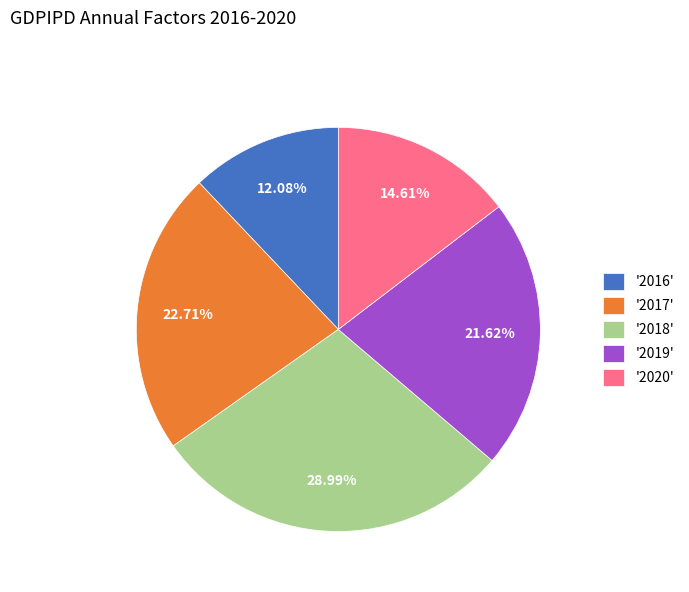

Combined, do '2017' and '2016' account for over 50%?

No